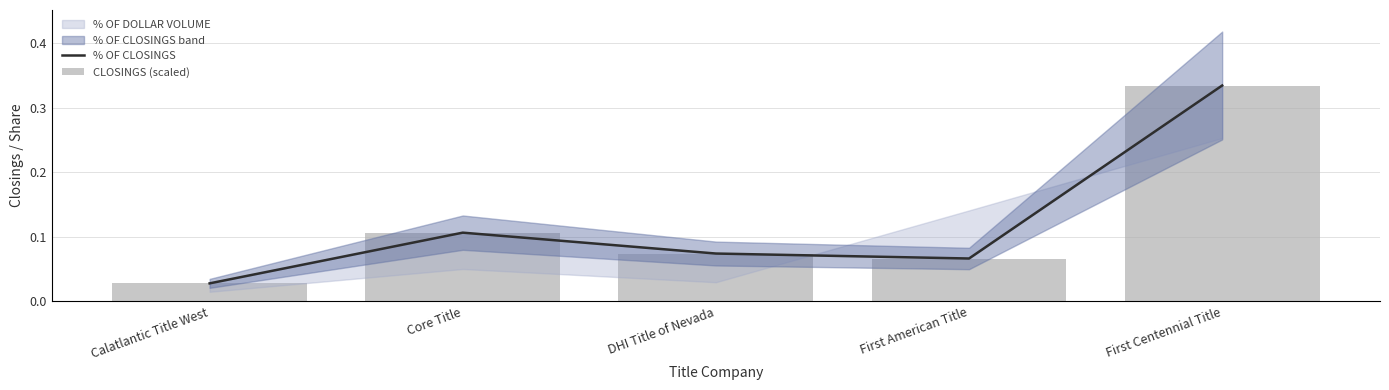

What position from the left is DHI Title of Nevada?

3